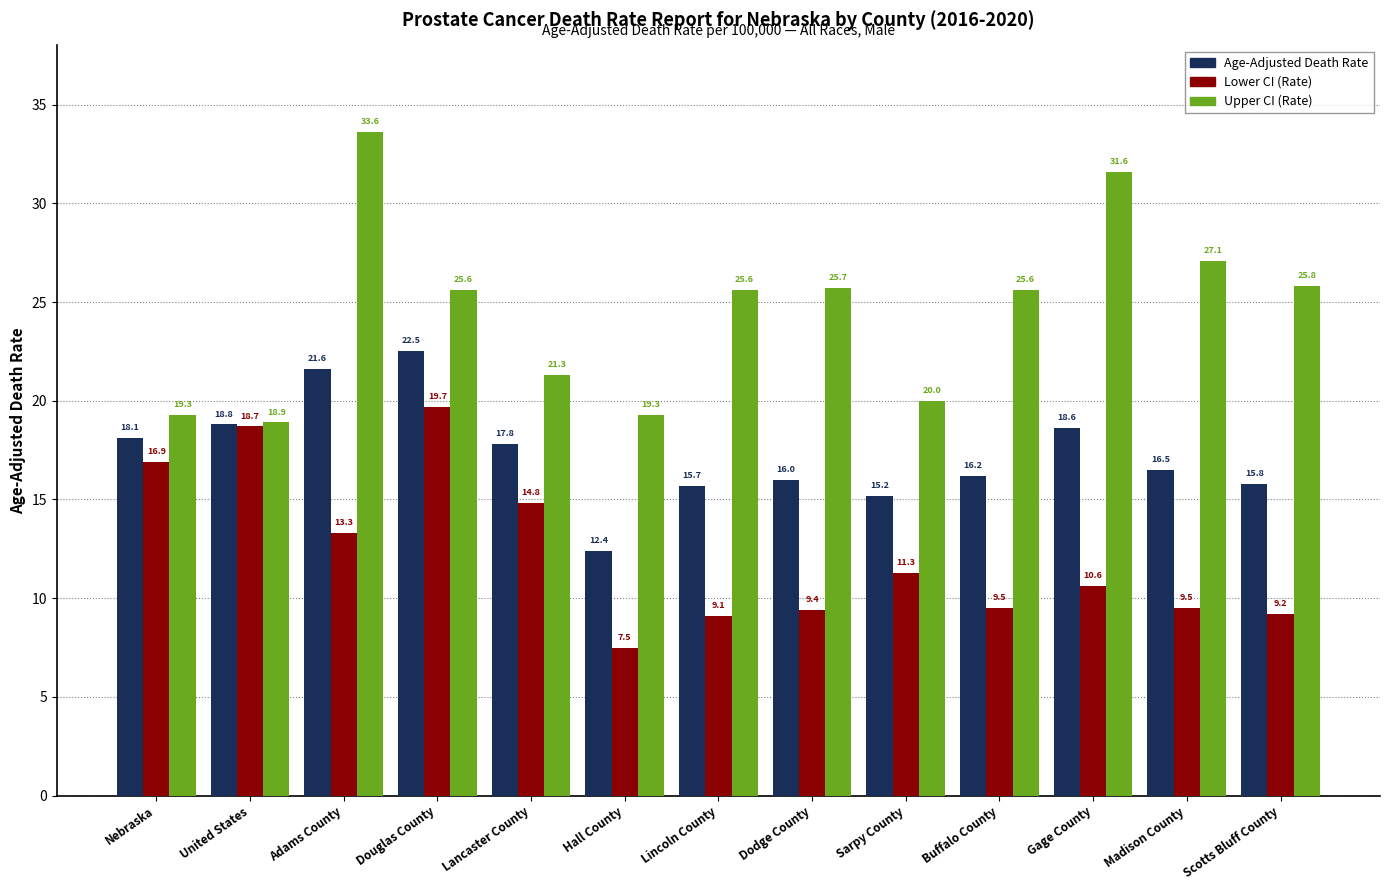

At which label does Lower CI (Rate) first exceed 10?

Nebraska